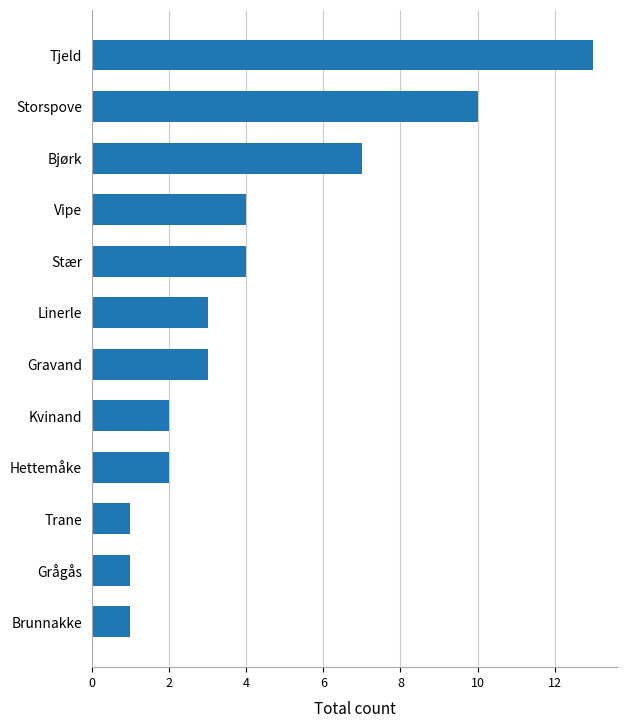

Are the bars horizontal?

Yes